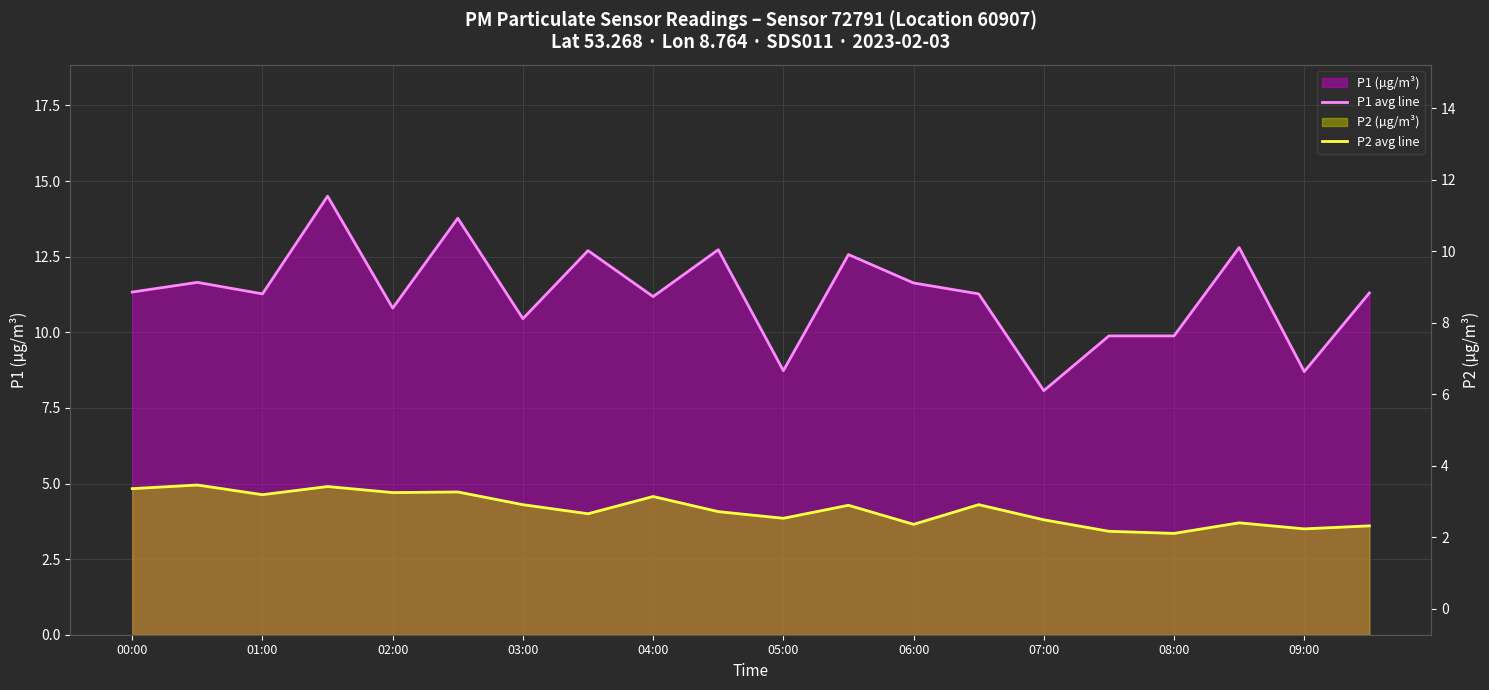

At how many categories does at least one series exceed 13?

2